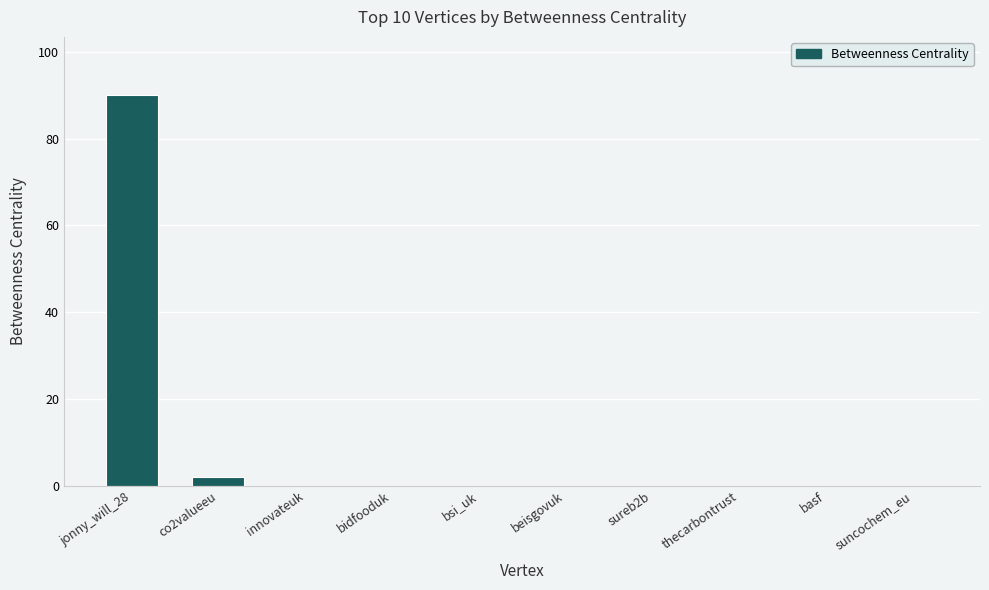

Reading left to right, extract all data points from this chart.

jonny_will_28=90	co2valueeu=2	innovateuk=0	bidfooduk=0	bsi_uk=0	beisgovuk=0	sureb2b=0	thecarbontrust=0	basf=0	suncochem_eu=0